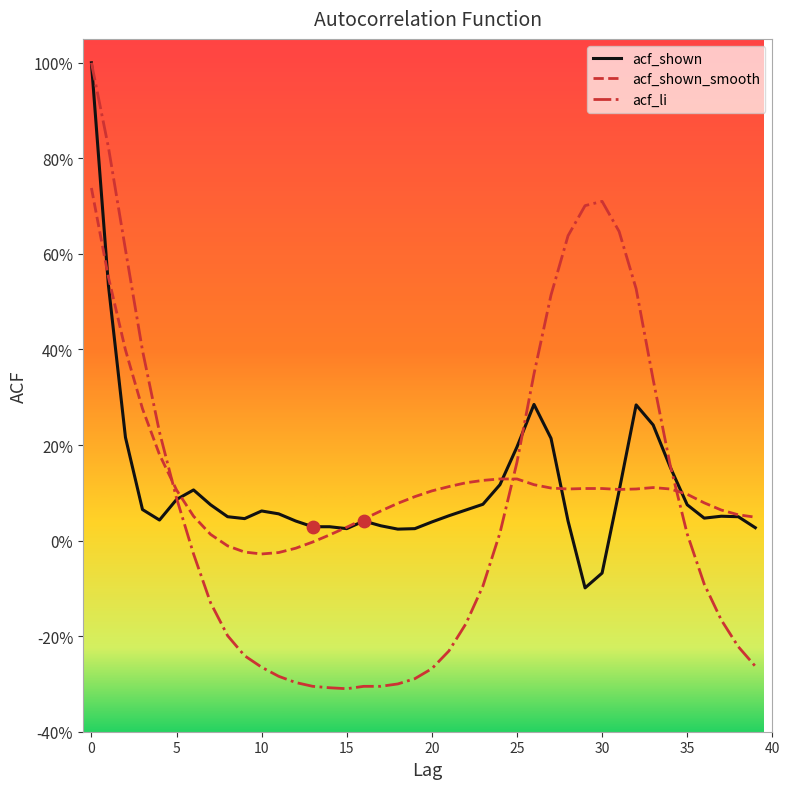

What are all the series names shown in the legend?

acf_shown, acf_shown_smooth, acf_li